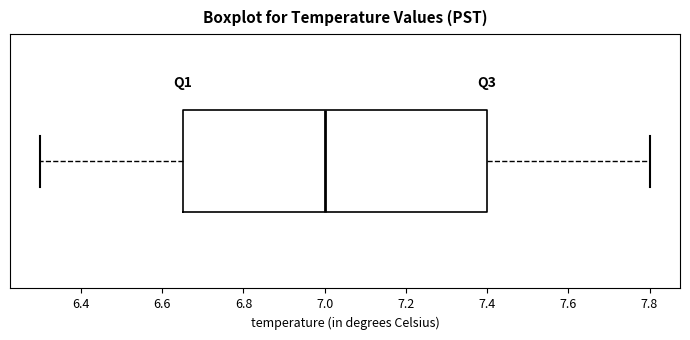

Transcribe this box plot: give where the median line is, the range the box spans, and where the two whiskers end, as read against the x-axis. The values are not printed on the chart, so give them approximately, as read against the axis.

median 7.00, box 6.66 to 7.40, whiskers 6.30 to 7.80